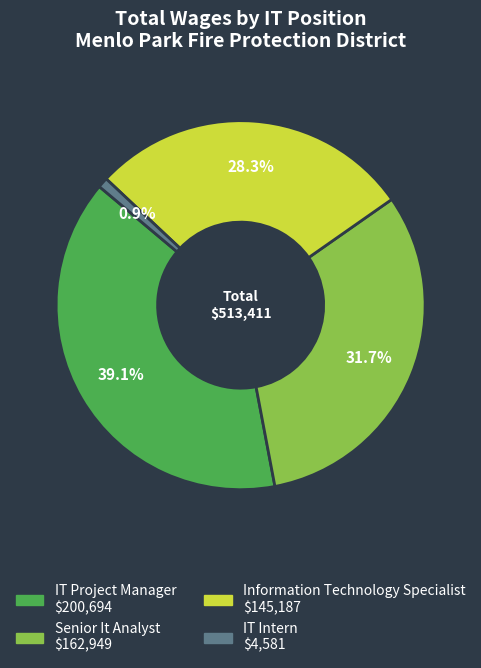

To the nearest percent, what is the difference between the IT Project Manager and Information Technology Specialist slice percentages?

11%